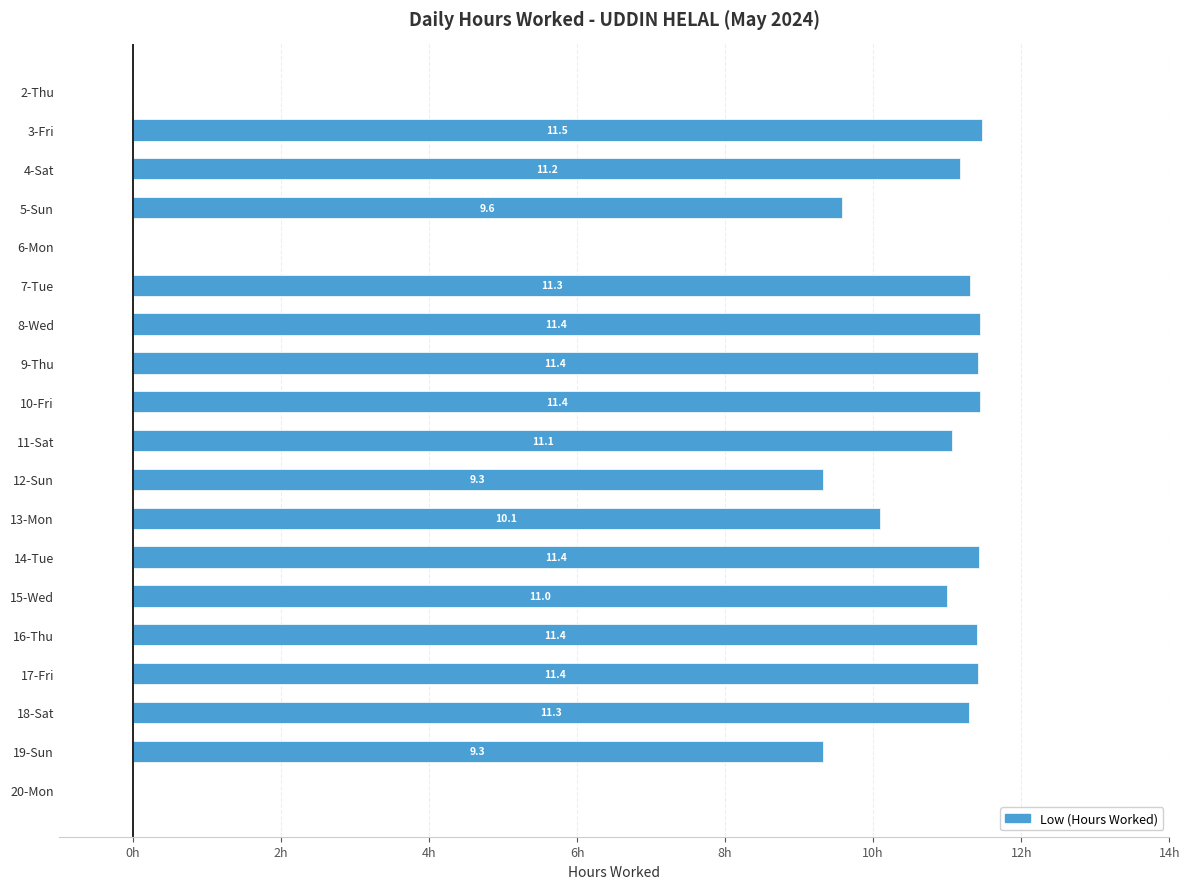

Does the chart contain stacked bars?

No